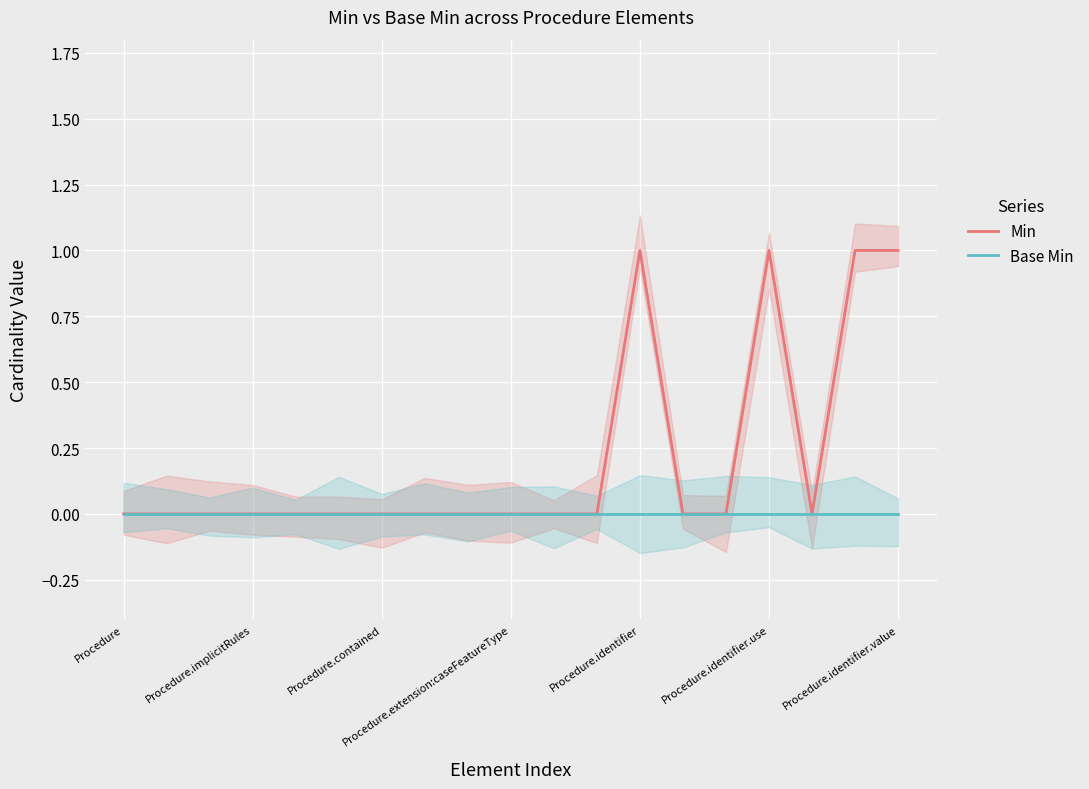

Is the value of Min at 7 greater than the value of Base Min at 14?

No